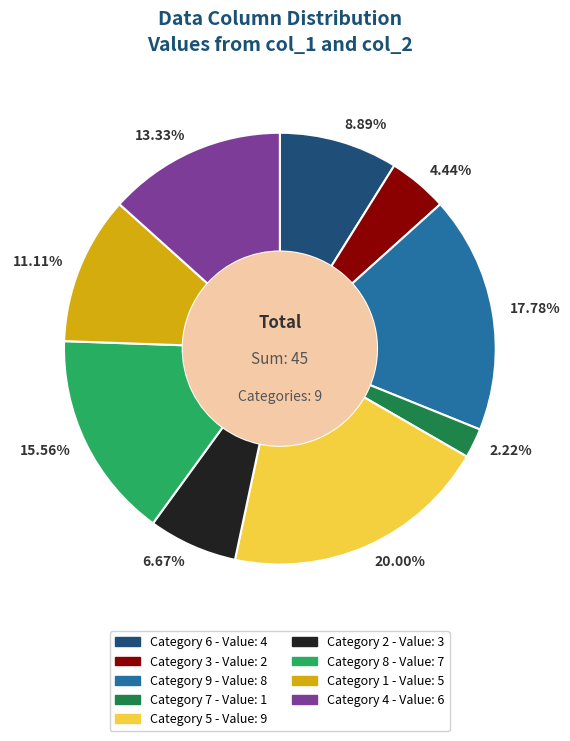

Rank the categories by value from highest to lowest.

20.00%, 17.78%, 15.56%, 13.33%, 11.11%, 8.89%, 6.67%, 4.44%, 2.22%